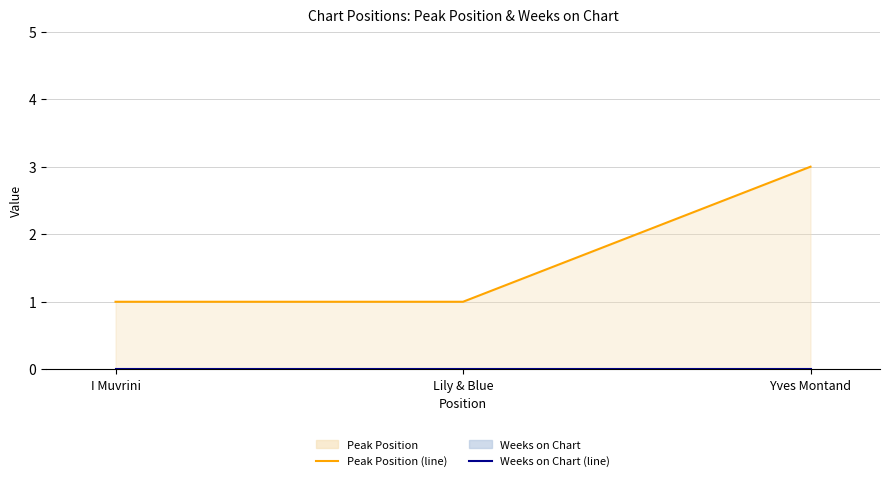

What is the greatest value displayed?

3